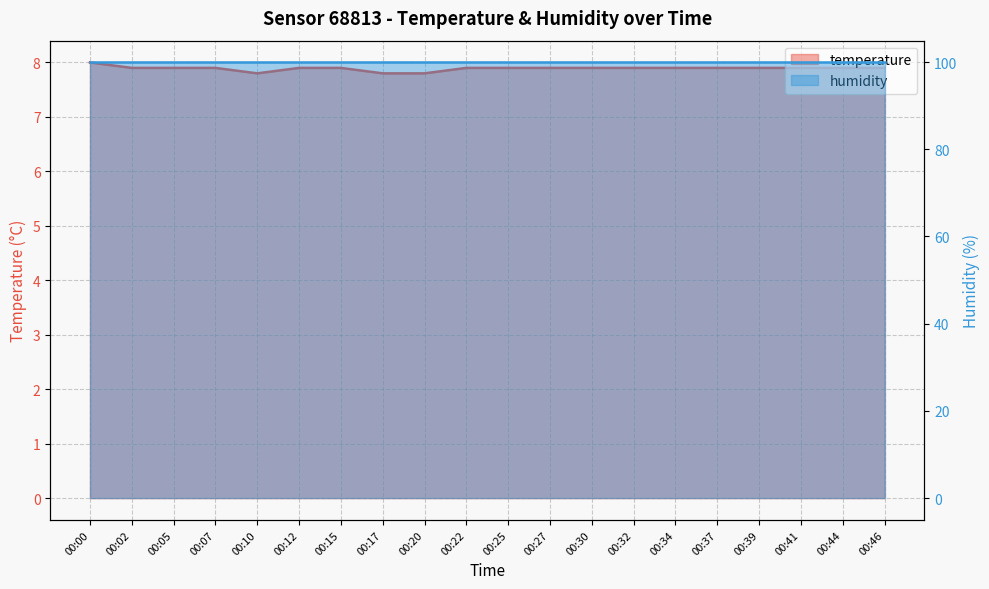

Approximately how many times larger is the value at 00:25 compared to 00:22?

1.0